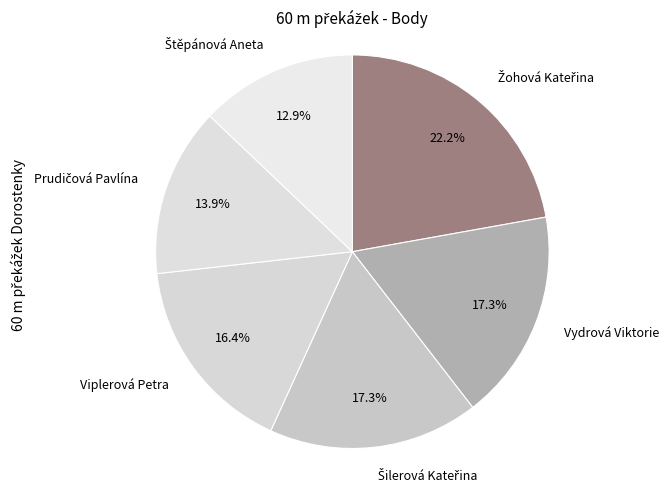

Is there any slice that represents more than half of the pie?

No